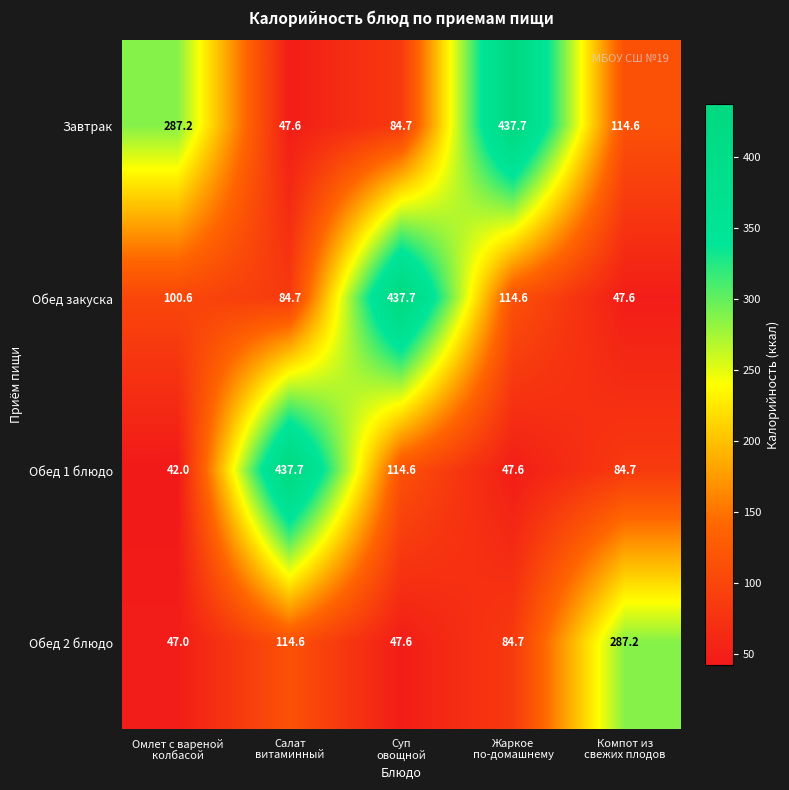

What is the average value of the Обед 2 блюдо series?

116.2